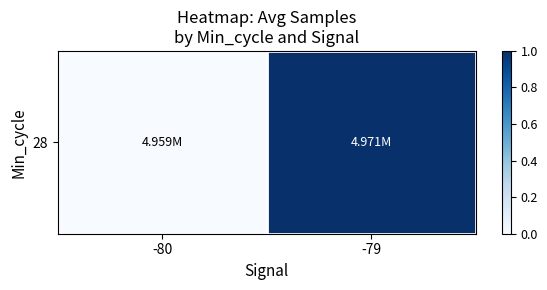

What is the change in value from -80 to -79?

+1.0